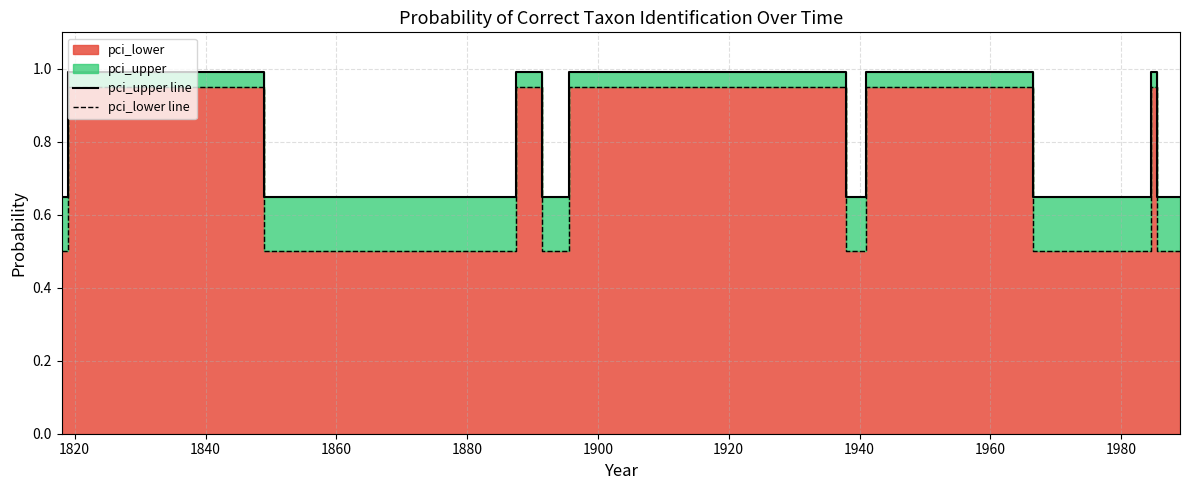

True or false: pci_upper line and pci_lower line intersect in this chart.

False